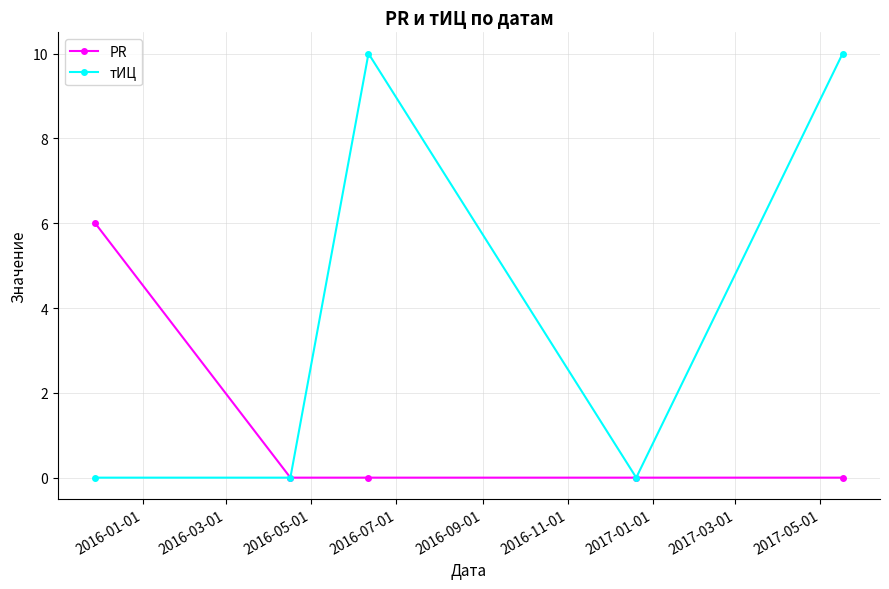

What is the value of the тИЦ point at the 3rd from the left?

10